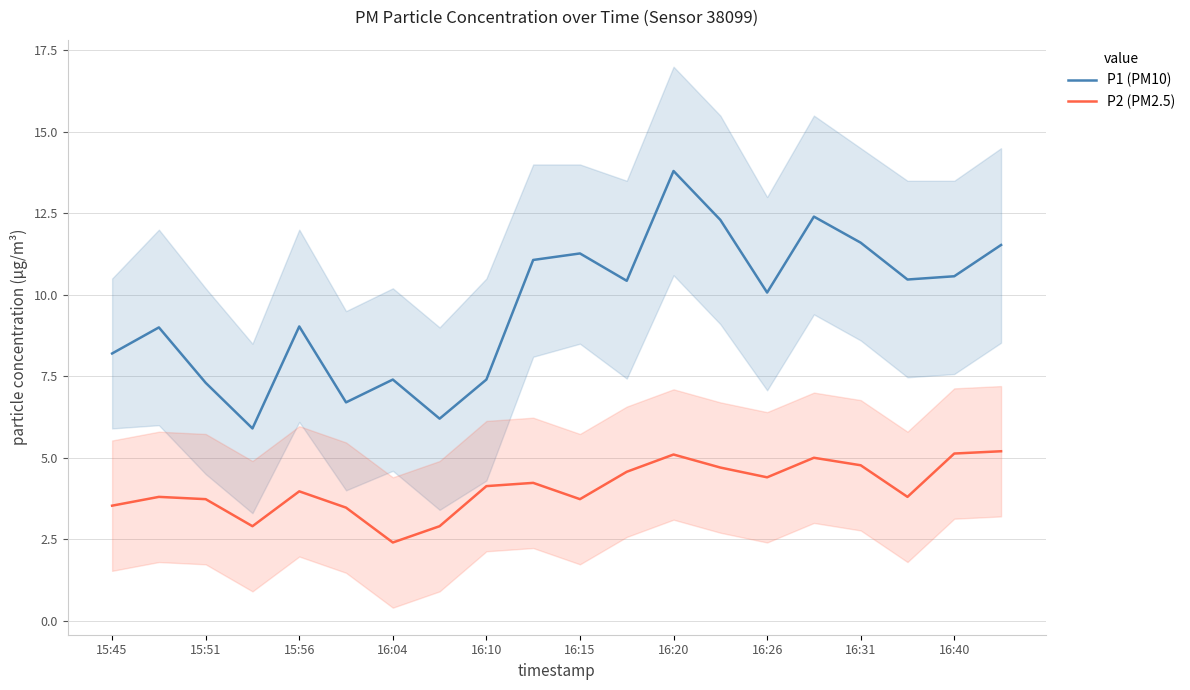

The P2 (PM2.5) series shows 5.1 at 16:40. True or false?

True